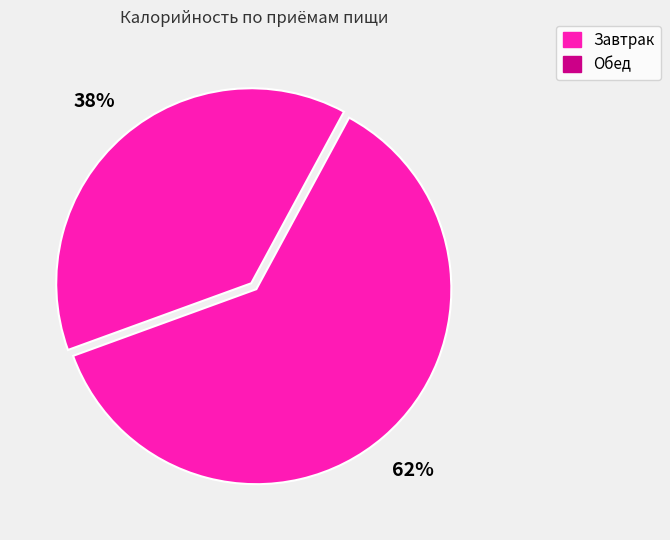

Do Обед and Завтрак together represent more than half of the pie?

Yes